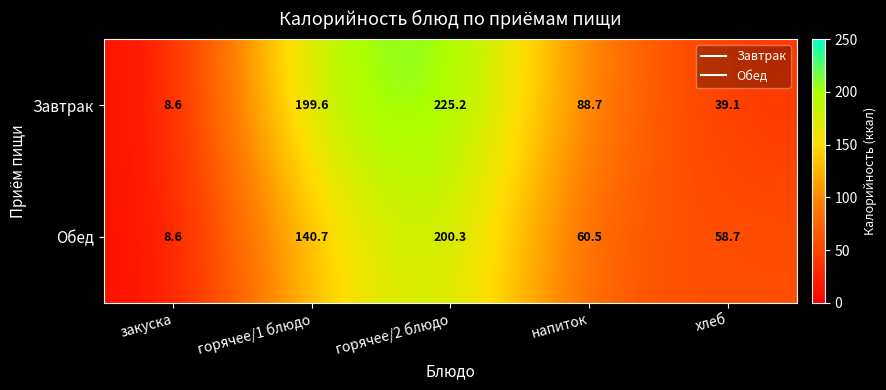

How many data points in Обед are above 60?

3